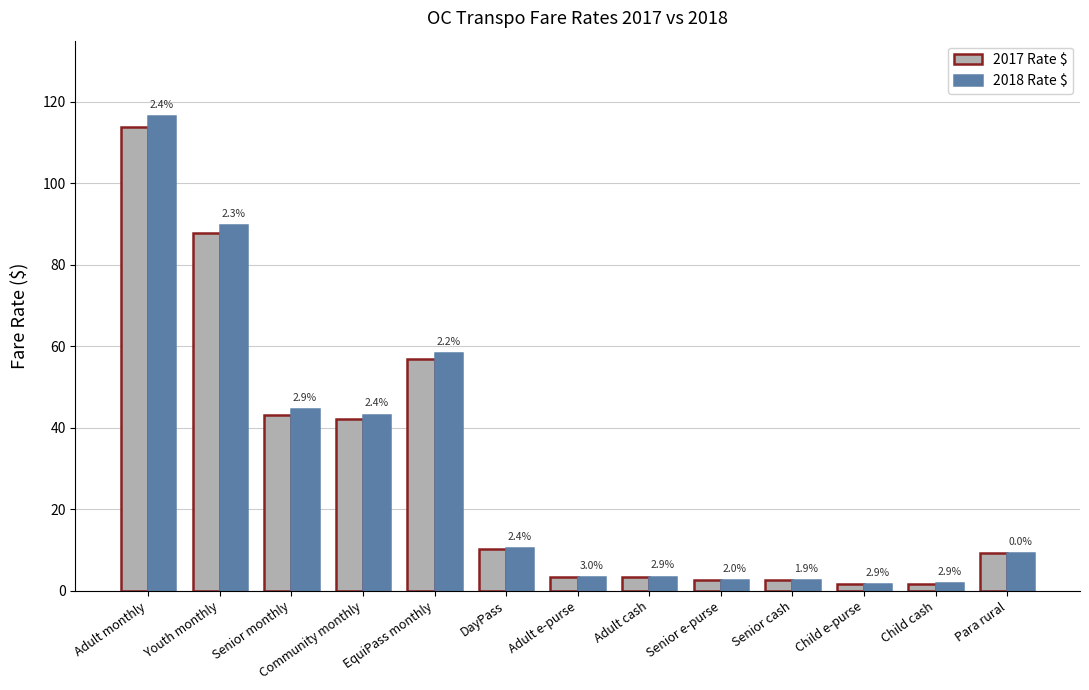

What is the sum of the 2018 Rate $ values at Senior cash and Adult e-purse?

6.1